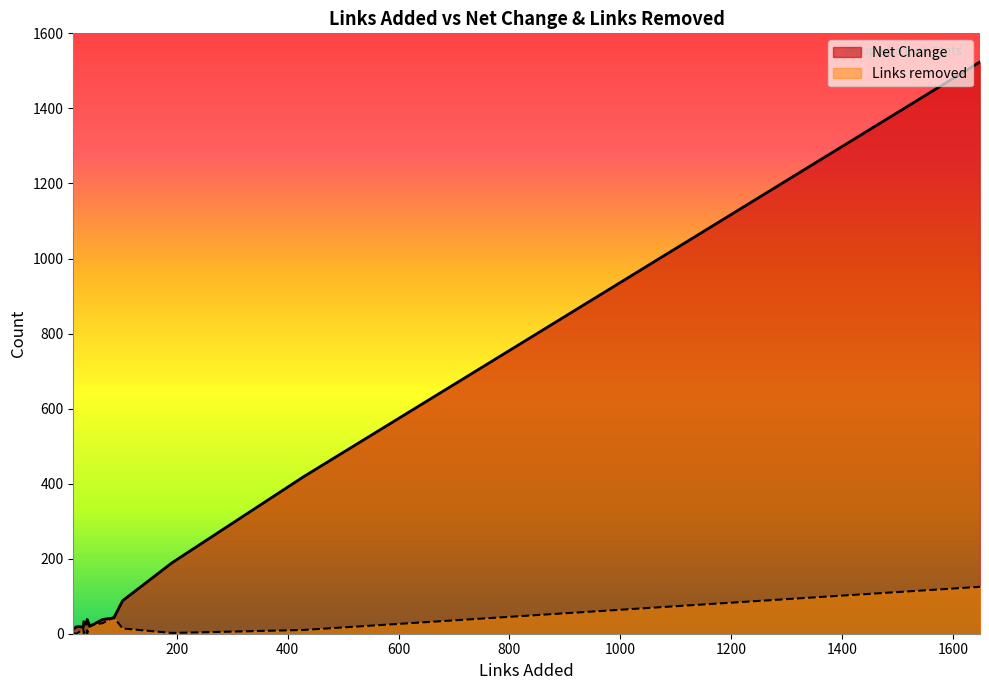

The value of Net Change at حجاوي is 7. True or false?

False